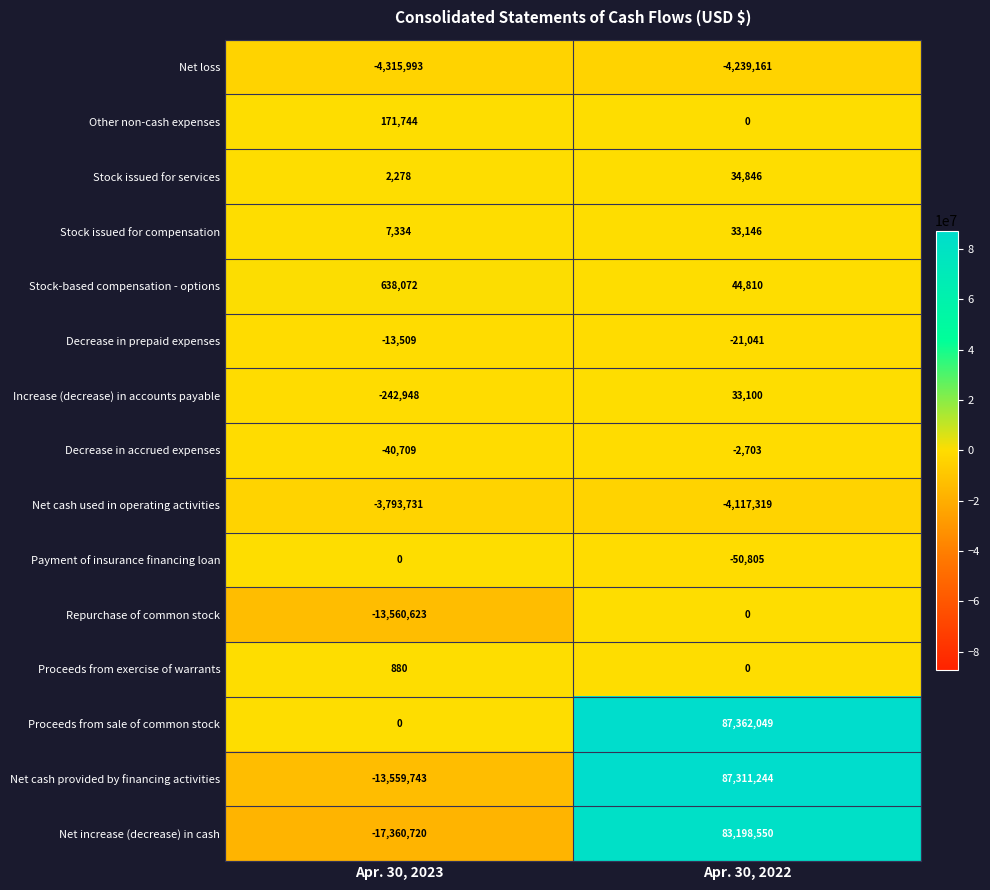

List the labels in order of Net increase (decrease) in cash value, smallest first.

Apr. 30, 2023, Apr. 30, 2022